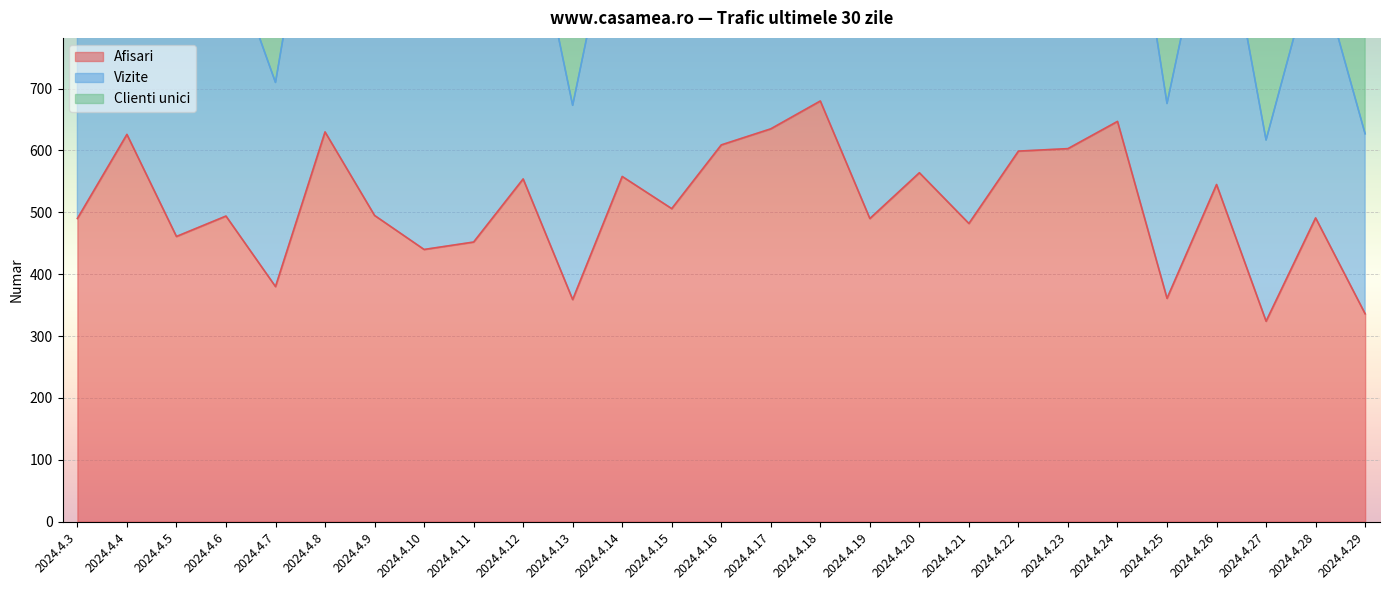

At which category is the sum across all series the highest?

2024.4.18